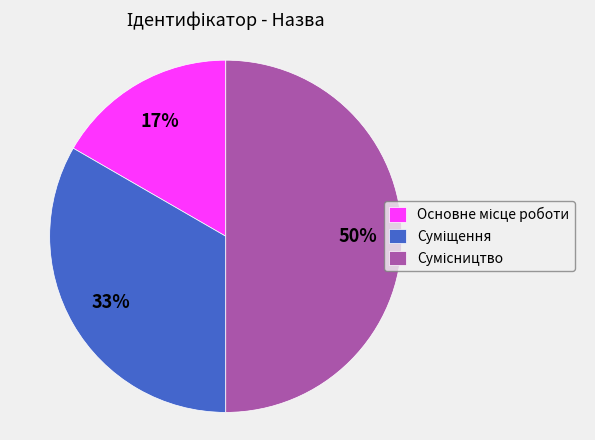

To the nearest percent, what is the difference between the largest and smallest slice percentages?

33%